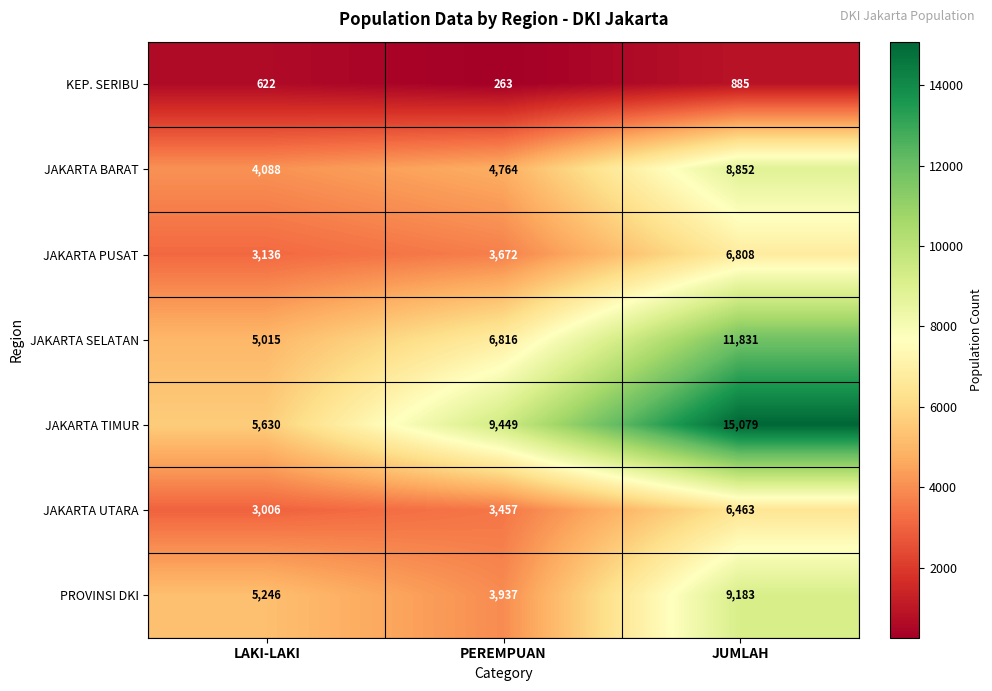

Which label corresponds to the largest value in the chart?

JUMLAH